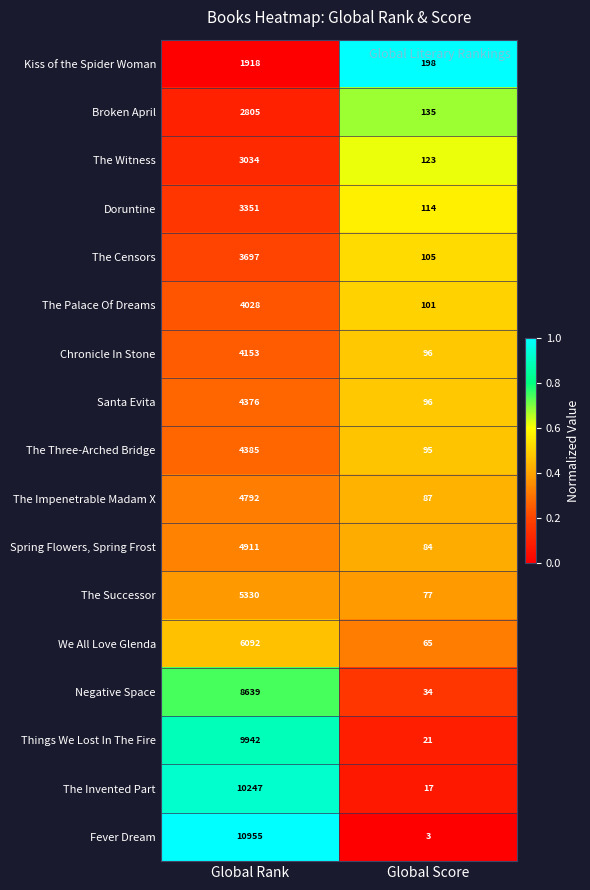

Is it true that Fever Dream equals 5 at Global Score?

False